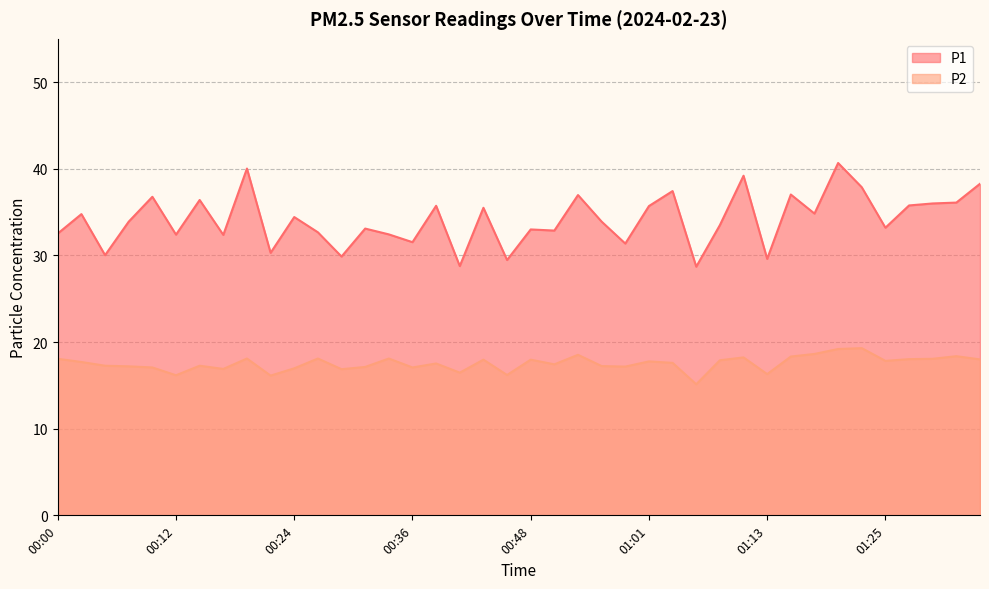

True or false: P2 and P1 cross at least once.

False